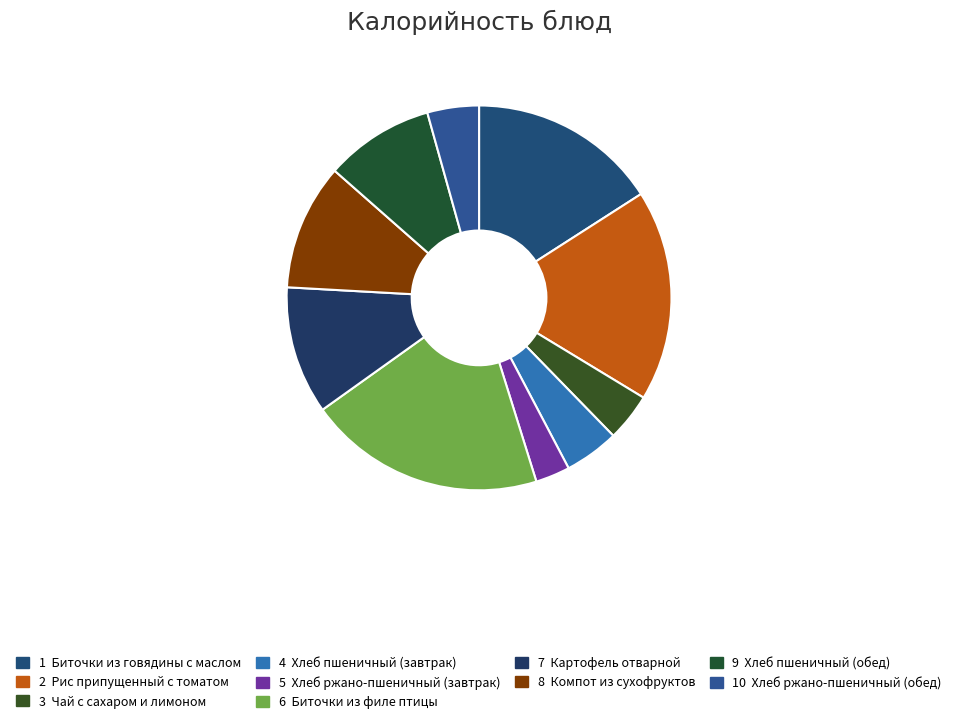

How many segments does this pie chart have?

10